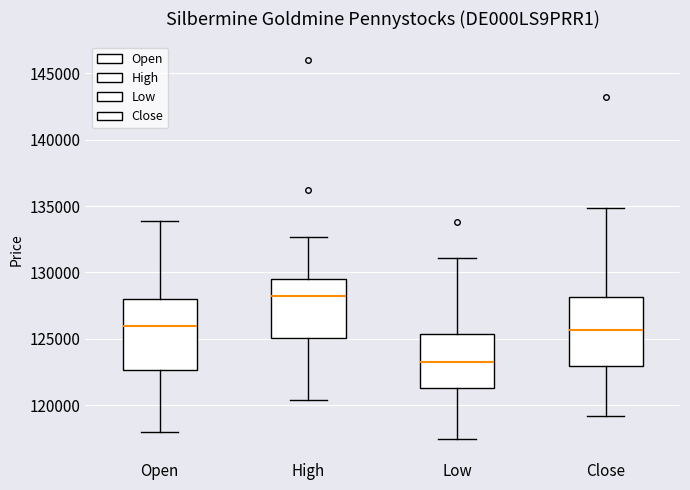

Where does the upper whisker of the box for Close end on the y-axis? The values are not printed on the chart, so give them approximately, as read against the axis.

135000